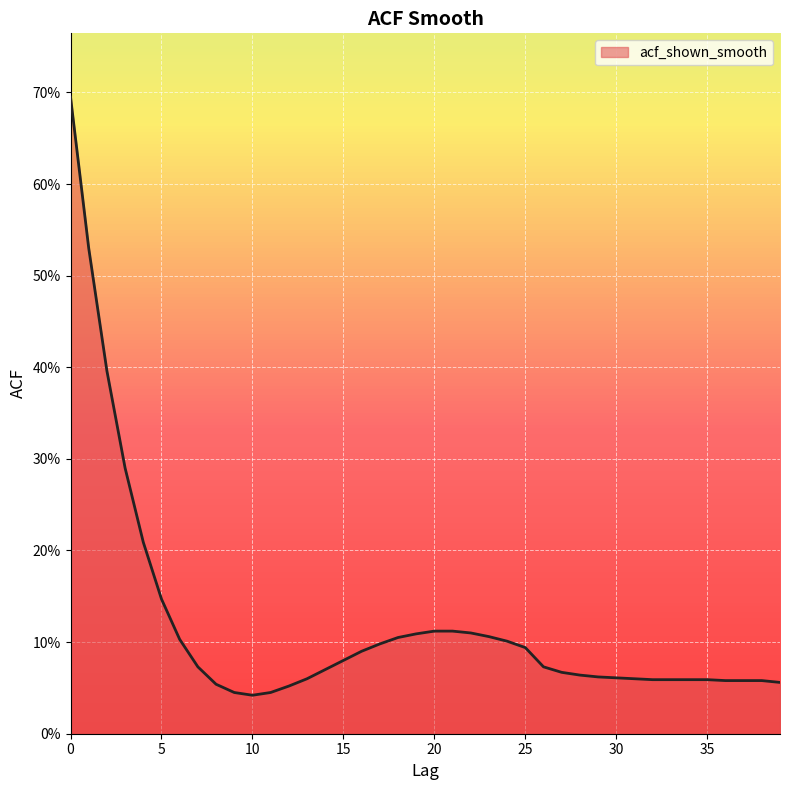

What is the maximum value shown in the chart?

0.7